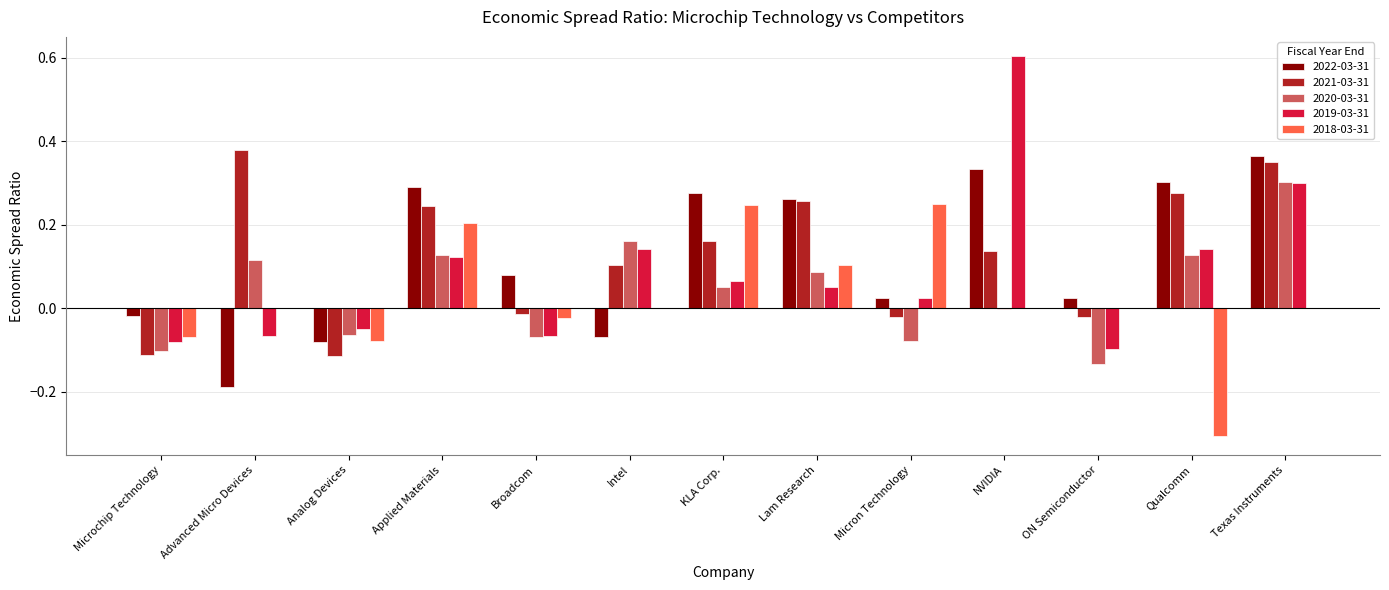

True or false: 2018-03-31 has a value of 0.0 at ON Semiconductor.

True